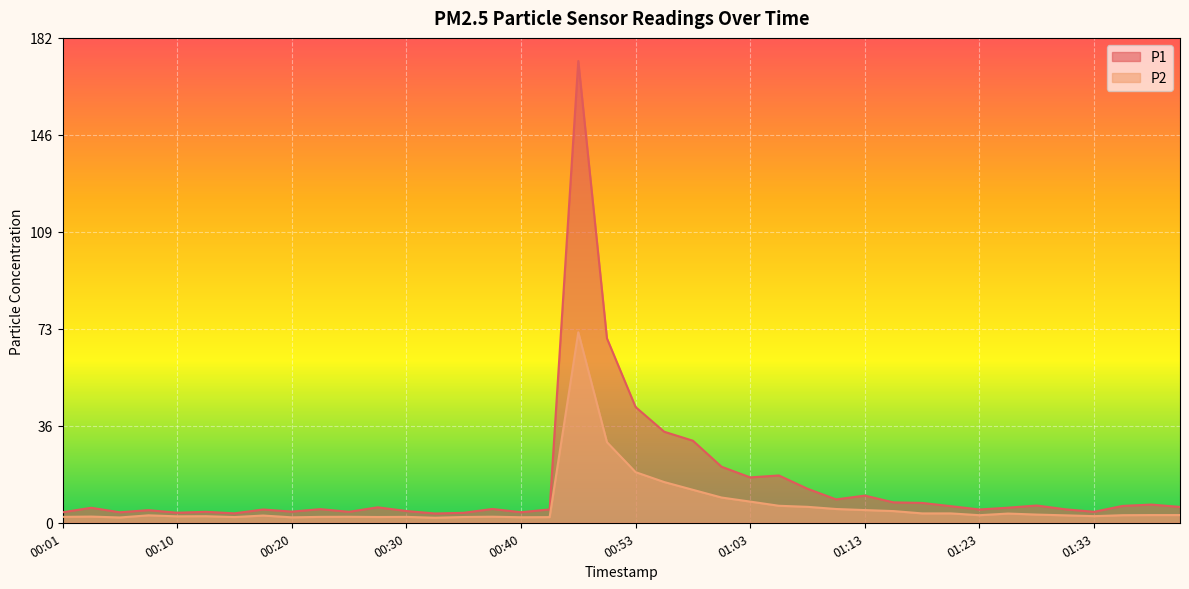

True or false: P1 and P2 intersect in this chart.

False